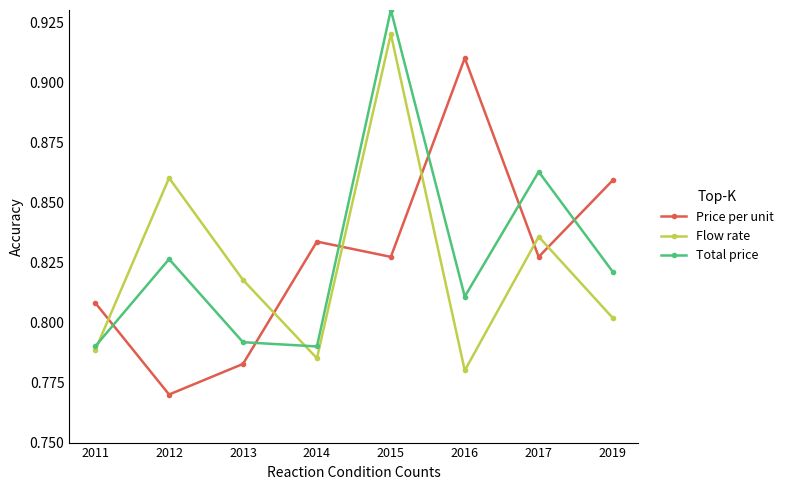

Is this an area chart (filled region under the line)?

No